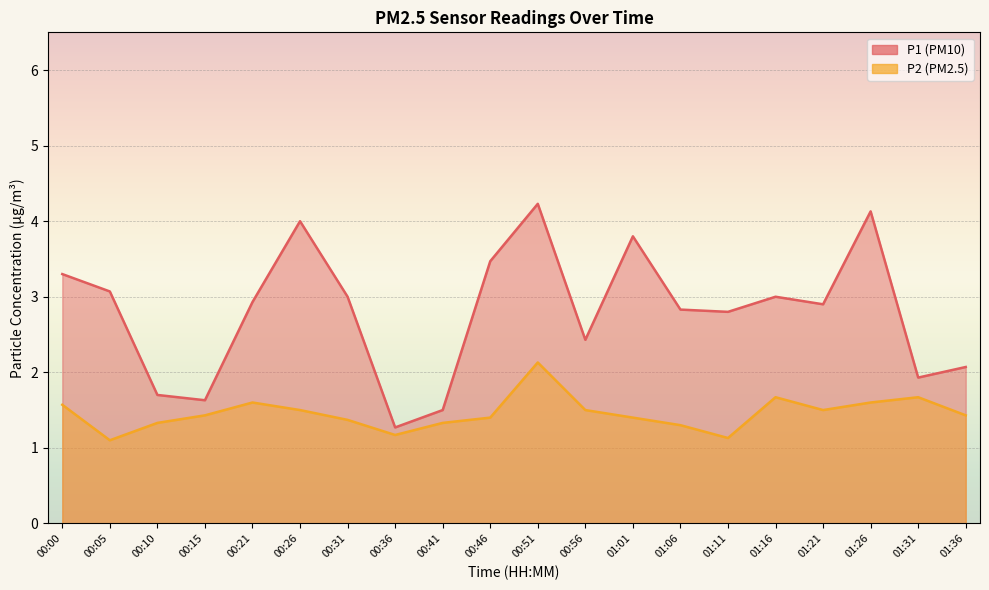

True or false: P2 has more than 1 points higher than both neighbors.

True